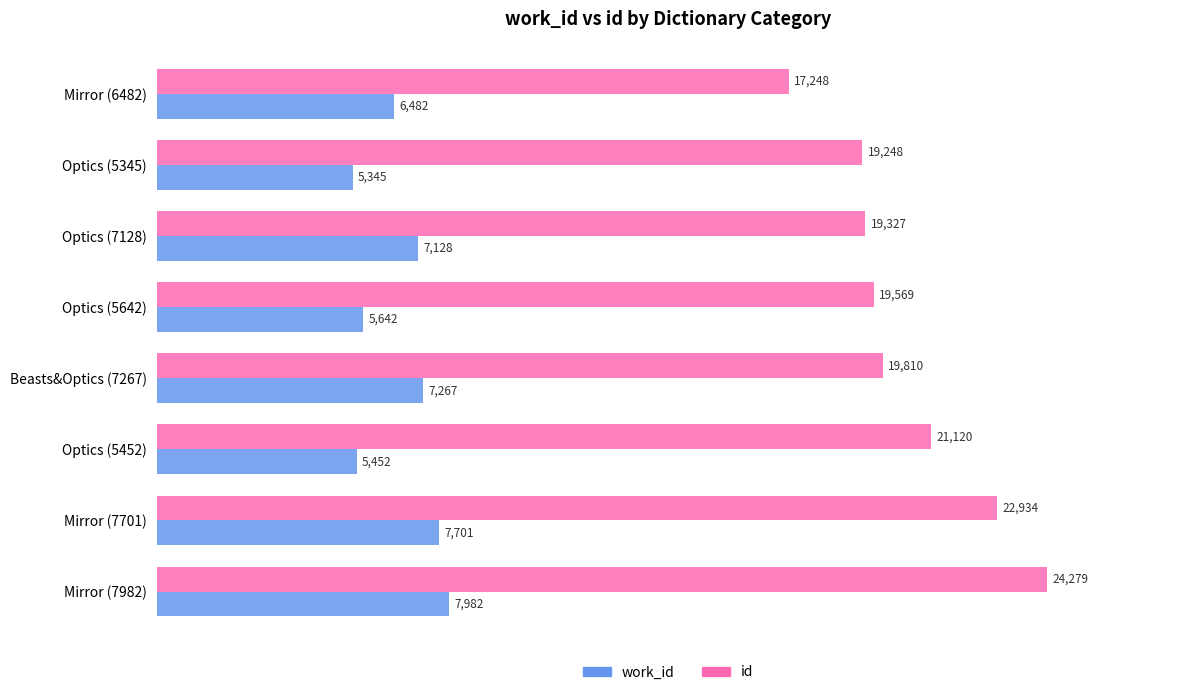

What is the minimum value for work_id?

5345